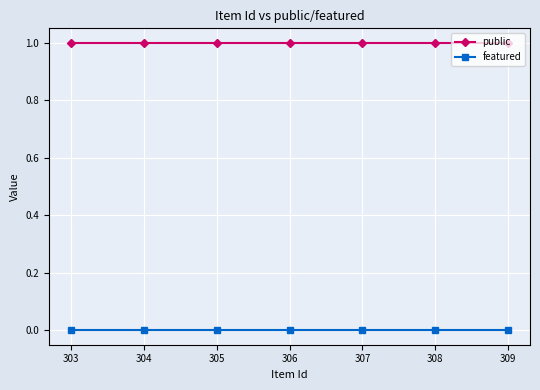

Count the number of categories in the chart.

7